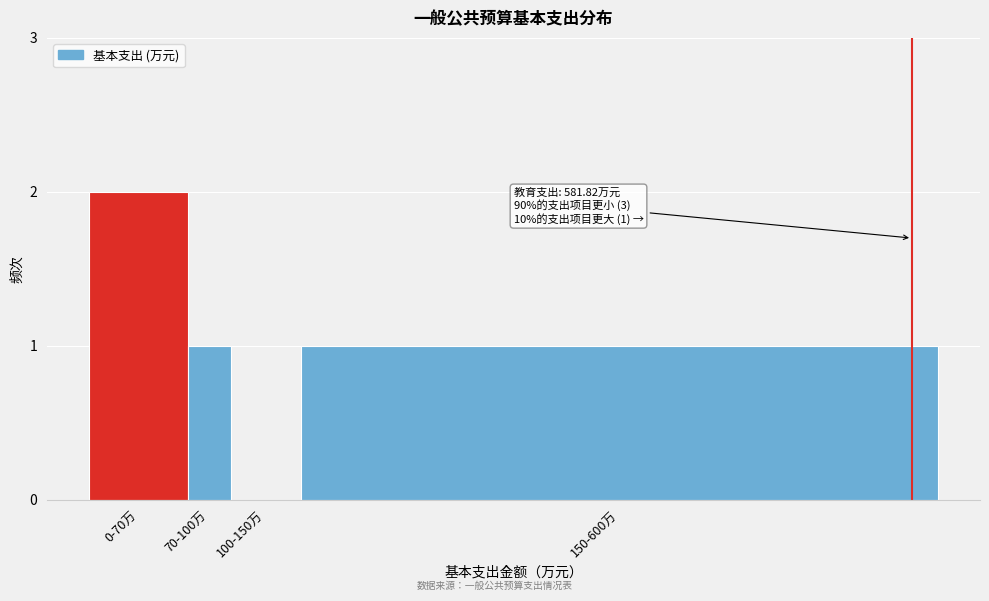

Reading right to left, list all the values displayed in this chart.

150-600万=1	100-150万=0	70-100万=1	0-70万=2